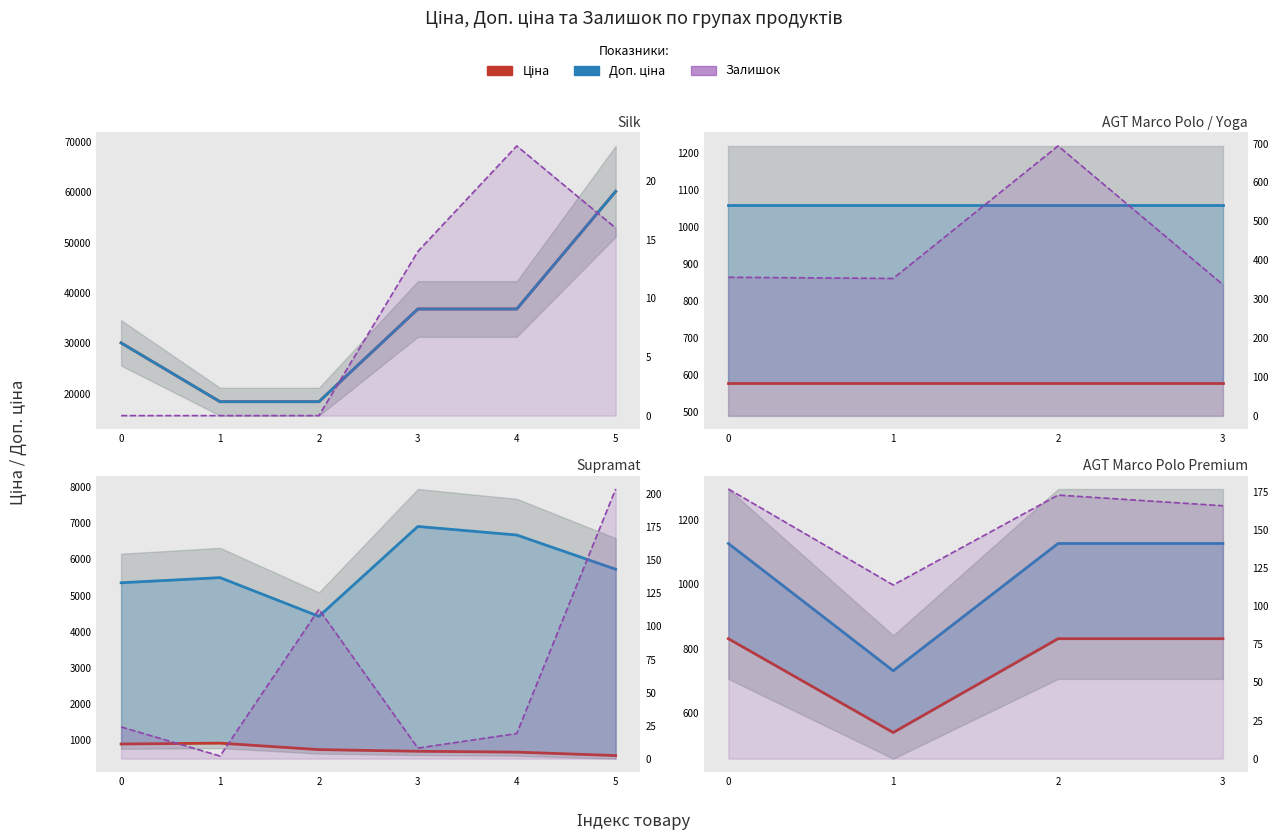

How many values in the Ціна series are below 831?

1